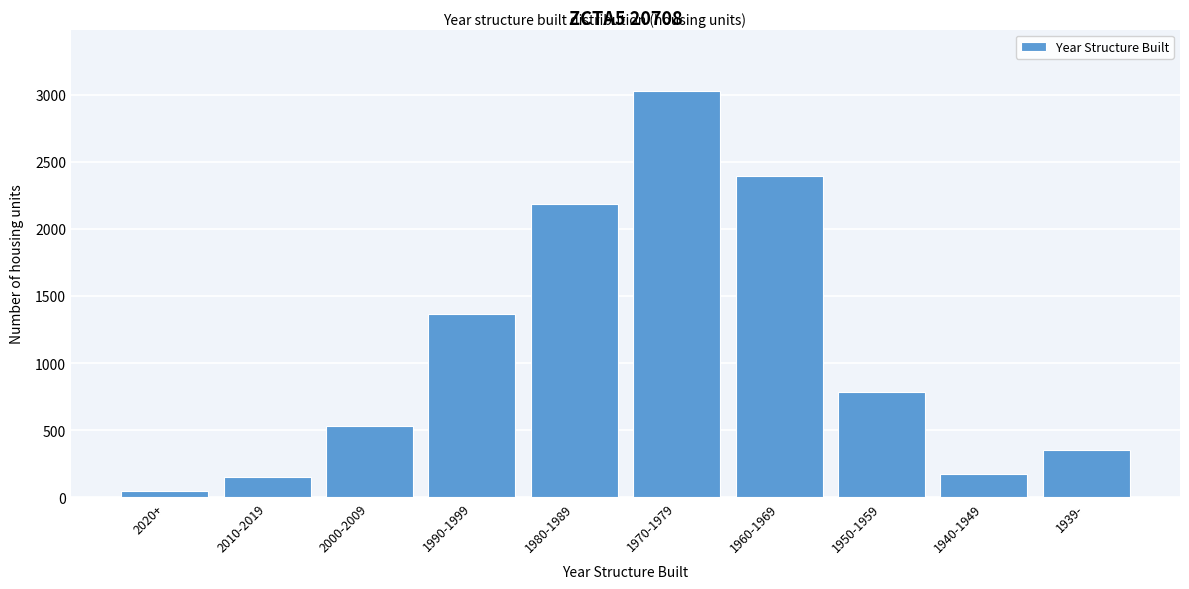

Reading right to left, list all the values displayed in this chart.

1939-=349	1940-1949=175	1950-1959=786	1960-1969=2395	1970-1979=3030	1980-1989=2188	1990-1999=1362	2000-2009=534	2010-2019=154	2020+=50